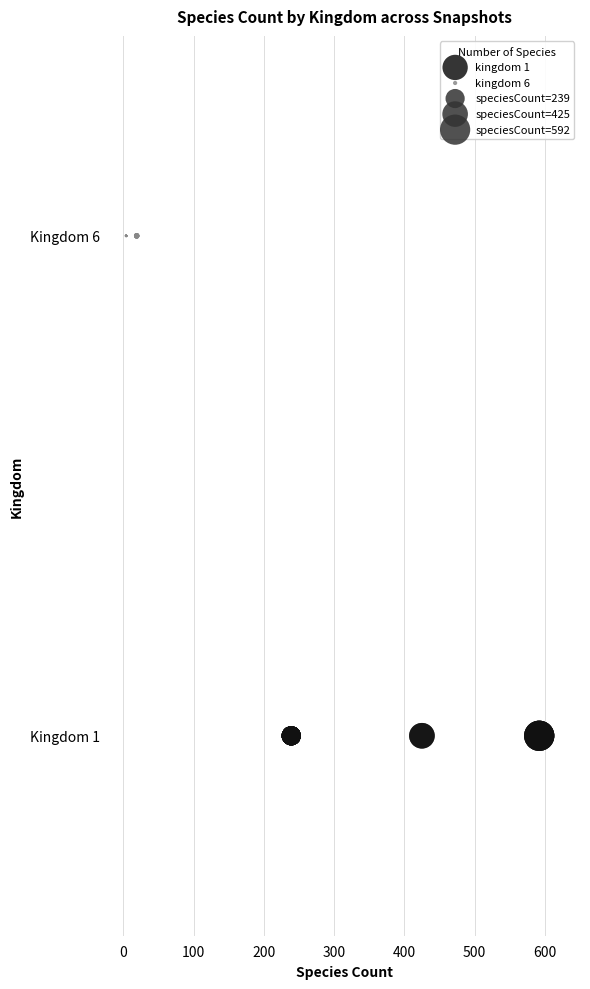

Which series contains the highest Y value?

kingdom 6